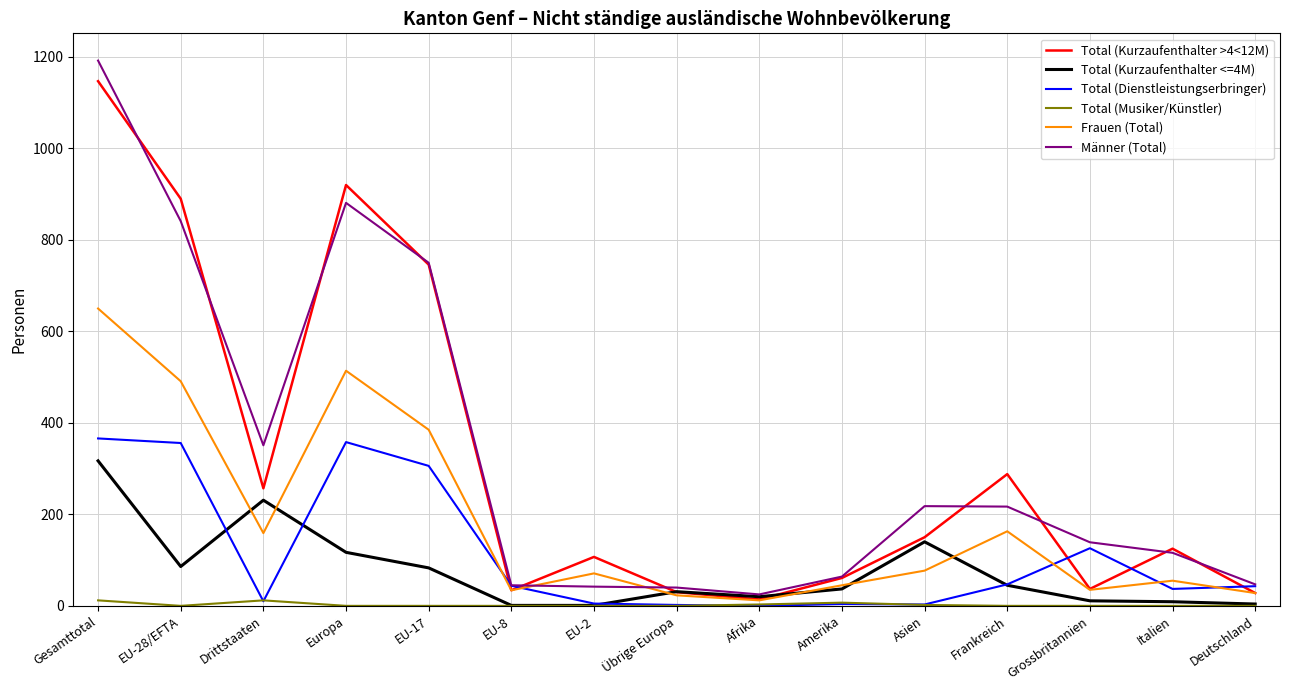

Which category has the highest value in the Total (Kurzaufenthalter >4<12M) series?

Gesamttotal